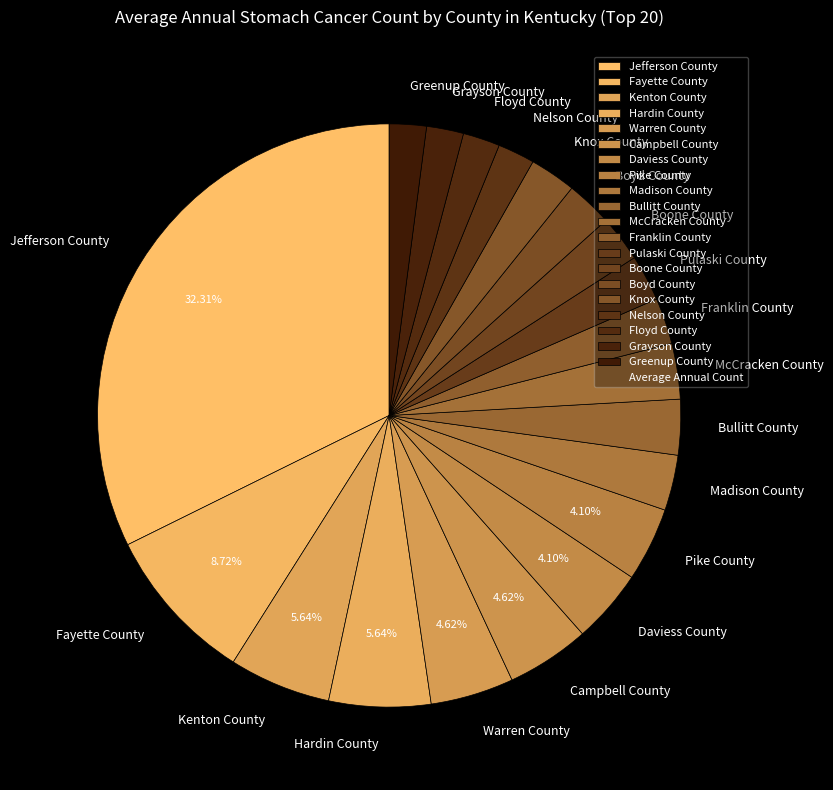

Between Grayson County and Daviess County, which is larger?

Daviess County